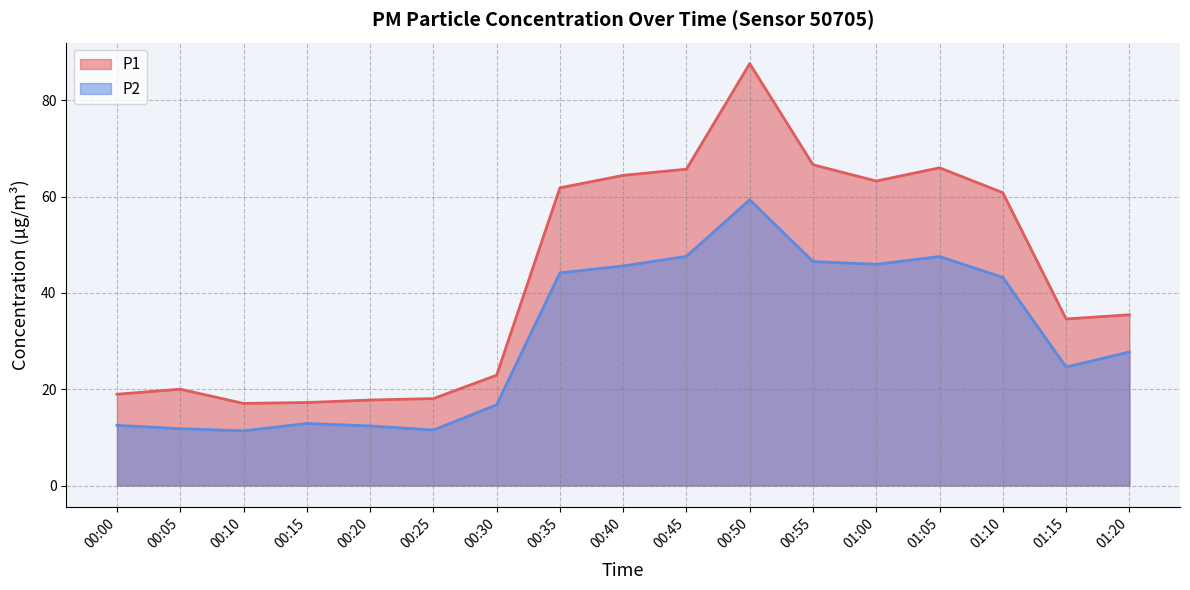

What is the maximum value shown in the chart?

87.6